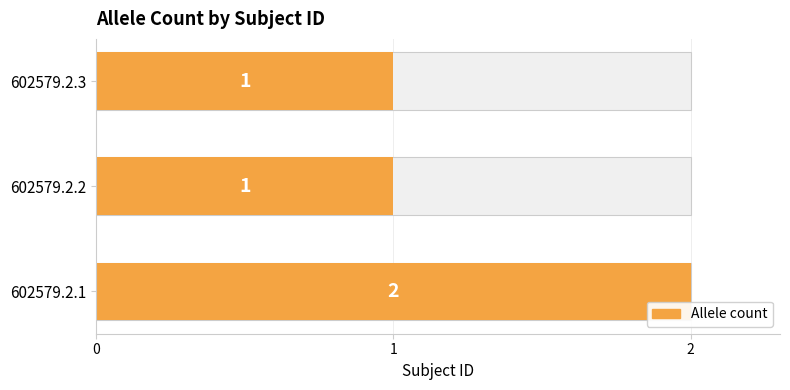

Does the chart contain stacked bars?

No